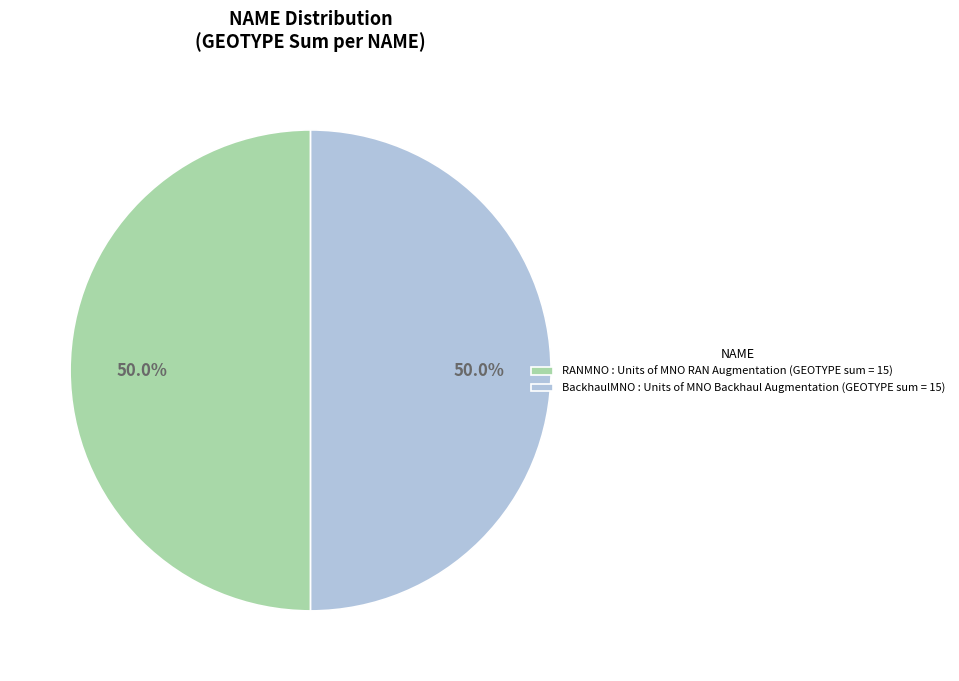

Approximately how many times larger is the value at RANMNO : Units of MNO RAN Augmentation (GEOTYPE sum = 15) compared to BackhaulMNO : Units of MNO Backhaul Augmentation (GEOTYPE sum = 15)?

1.0